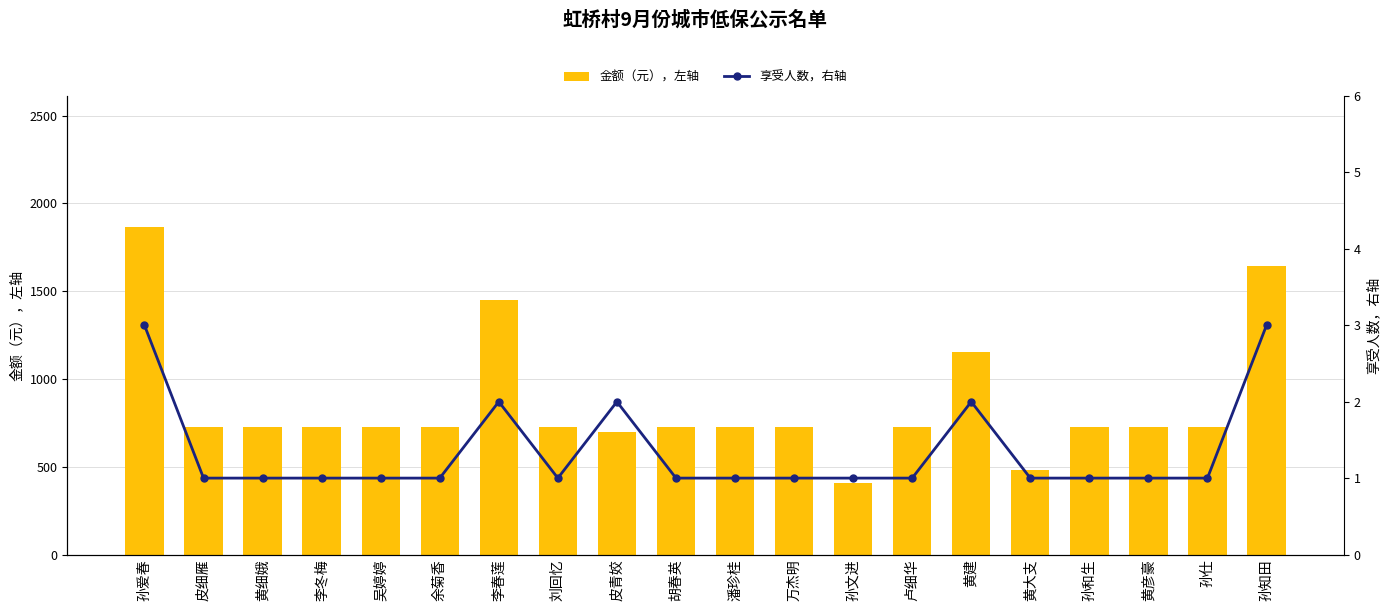

Does the chart contain any negative values?

No